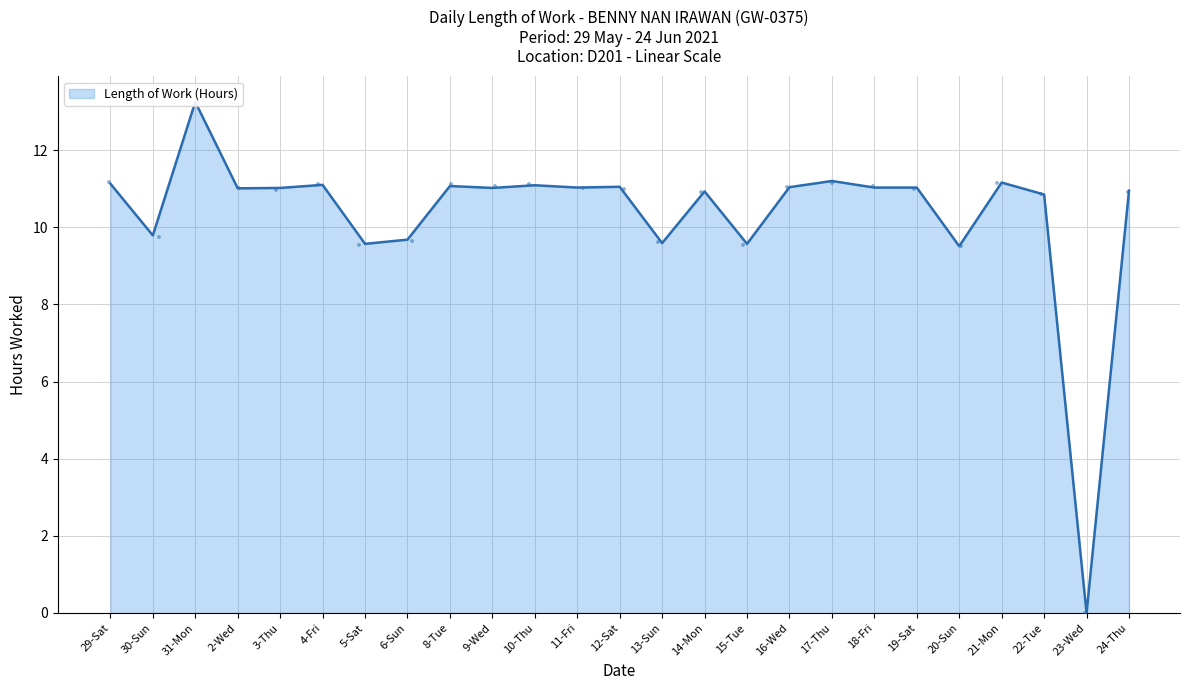

What is the ratio of the value at 18-Fri to the value at 5-Sat?

1.2